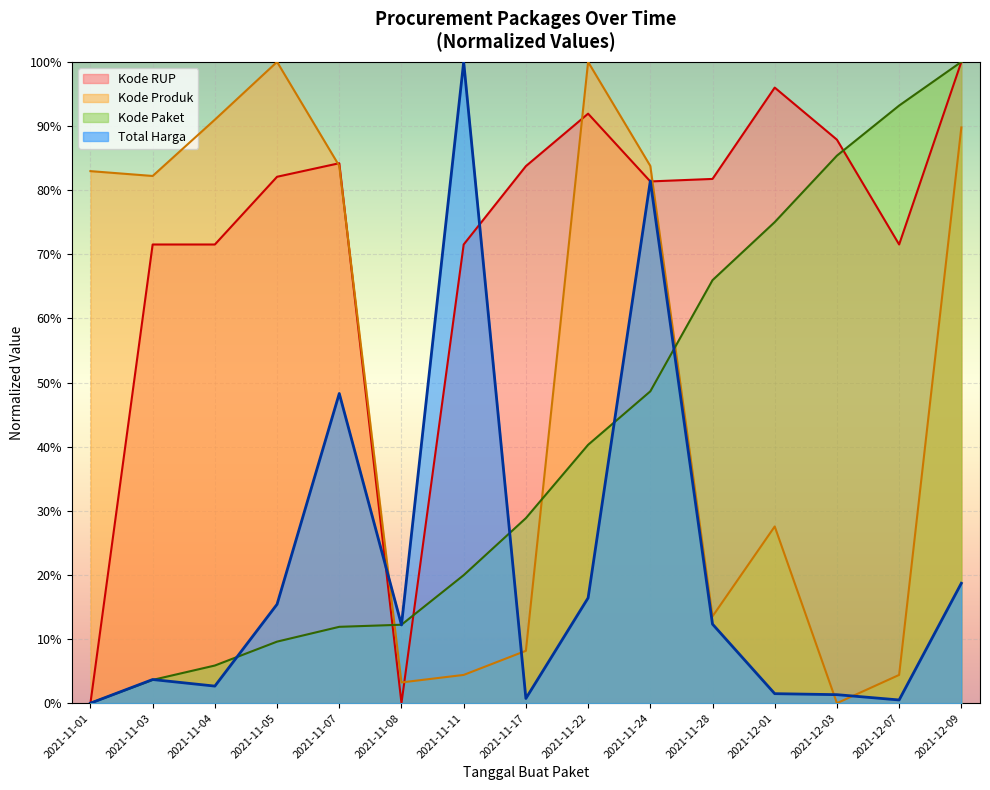

Is it true that Total Harga equals 0.1 at 2021-11-08?

True